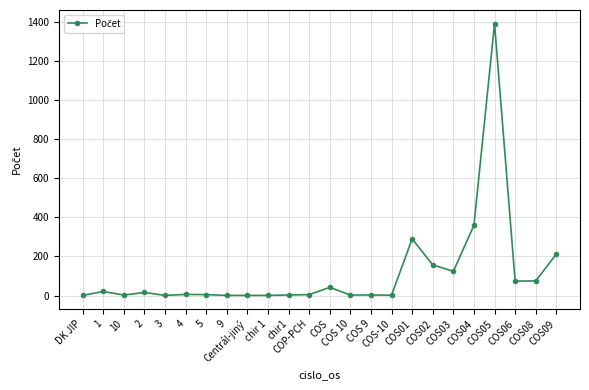

Count the number of data series in this chart.

1